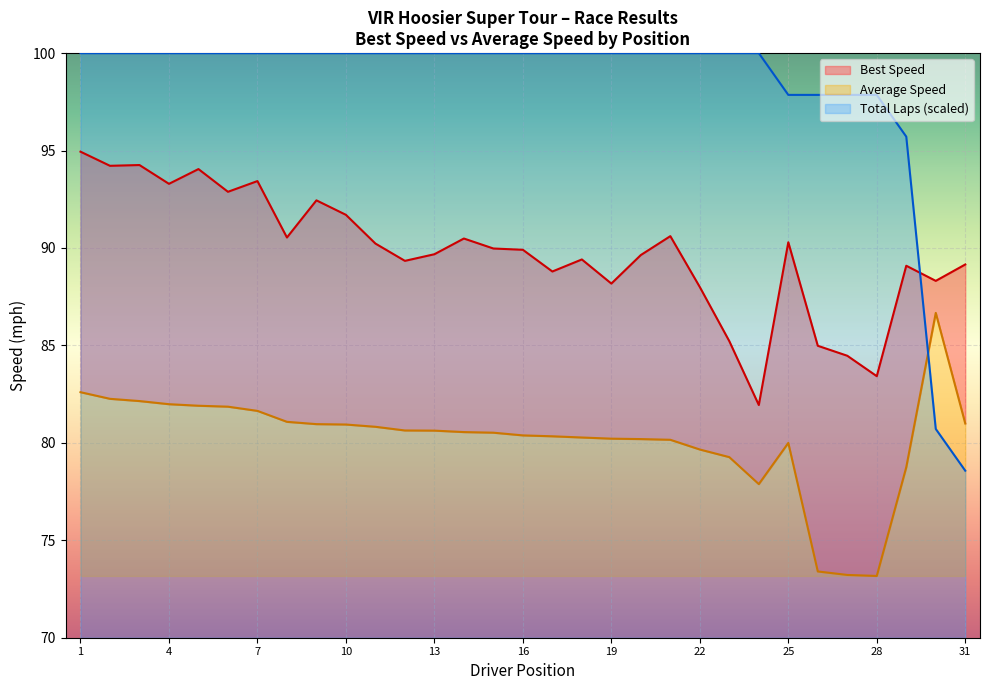

At which label does Total Laps (scaled) reach its minimum?

31